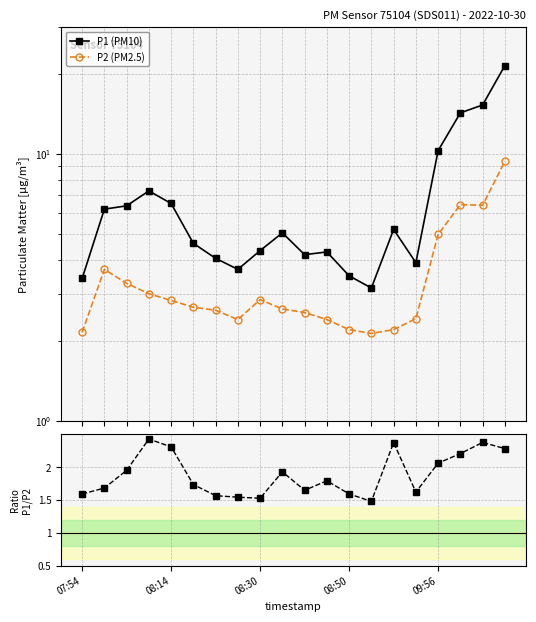

What is the minimum value shown in the chart?

1.5